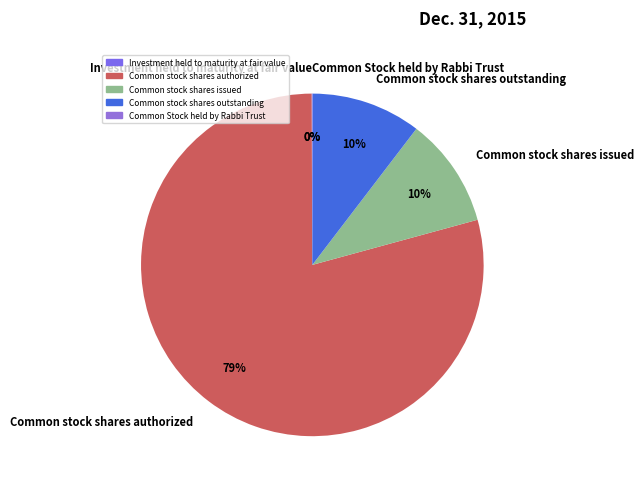

What is the majority slice?

Common stock shares authorized